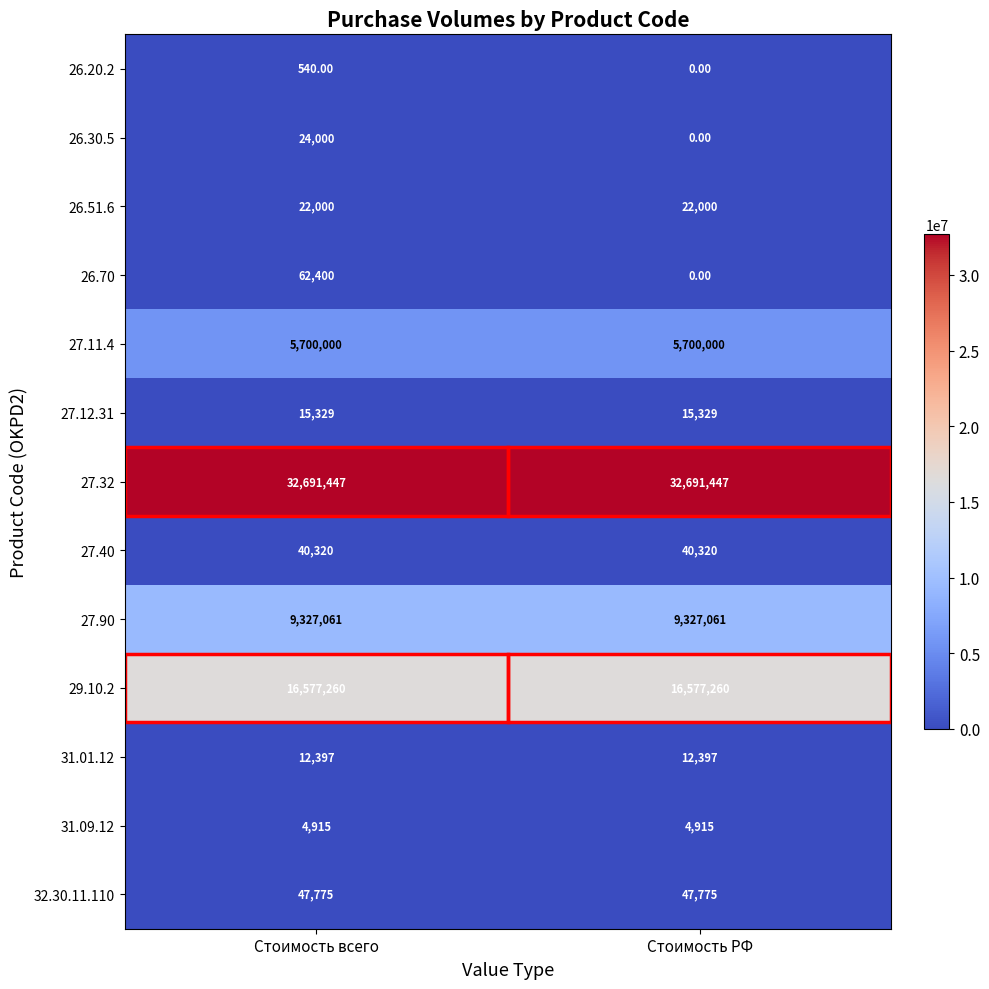

List the series in order of their peak value, highest first.

27.32, 29.10.2, 27.90, 27.11.4, 26.70, 32.30.11.110, 27.40, 26.30.5, 26.51.6, 27.12.31, 31.01.12, 31.09.12, 26.20.2